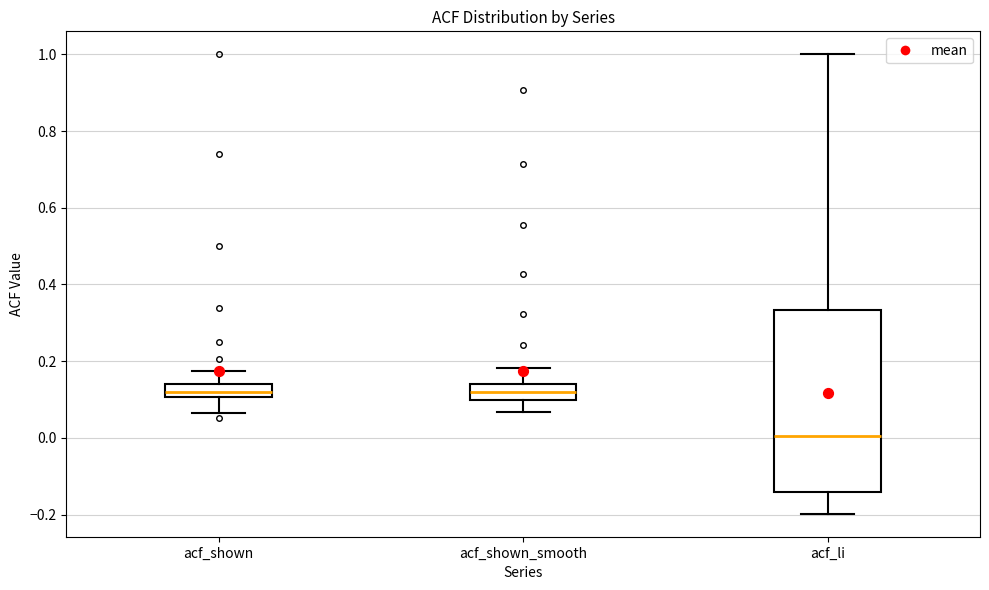

Reading left to right, read every box against the y-axis: the position of its median line, the range the box covers, and the ends of its whiskers. The values are not printed on the chart, so give them approximately, as read against the axis.

acf_shown: median 0.12, box 0.10 to 0.14, whiskers 0.06 to 0.18
acf_shown_smooth: median 0.12, box 0.10 to 0.14, whiskers 0.06 to 0.18
acf_li: median 0.00, box -0.14 to 0.34, whiskers -0.20 to 1.00